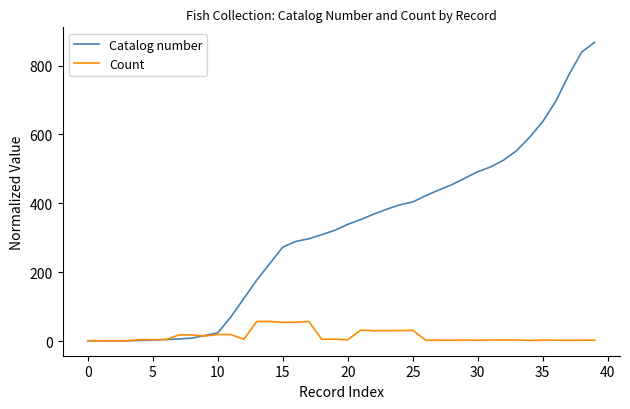

List the series in order of their peak value, highest first.

Catalog number, Count